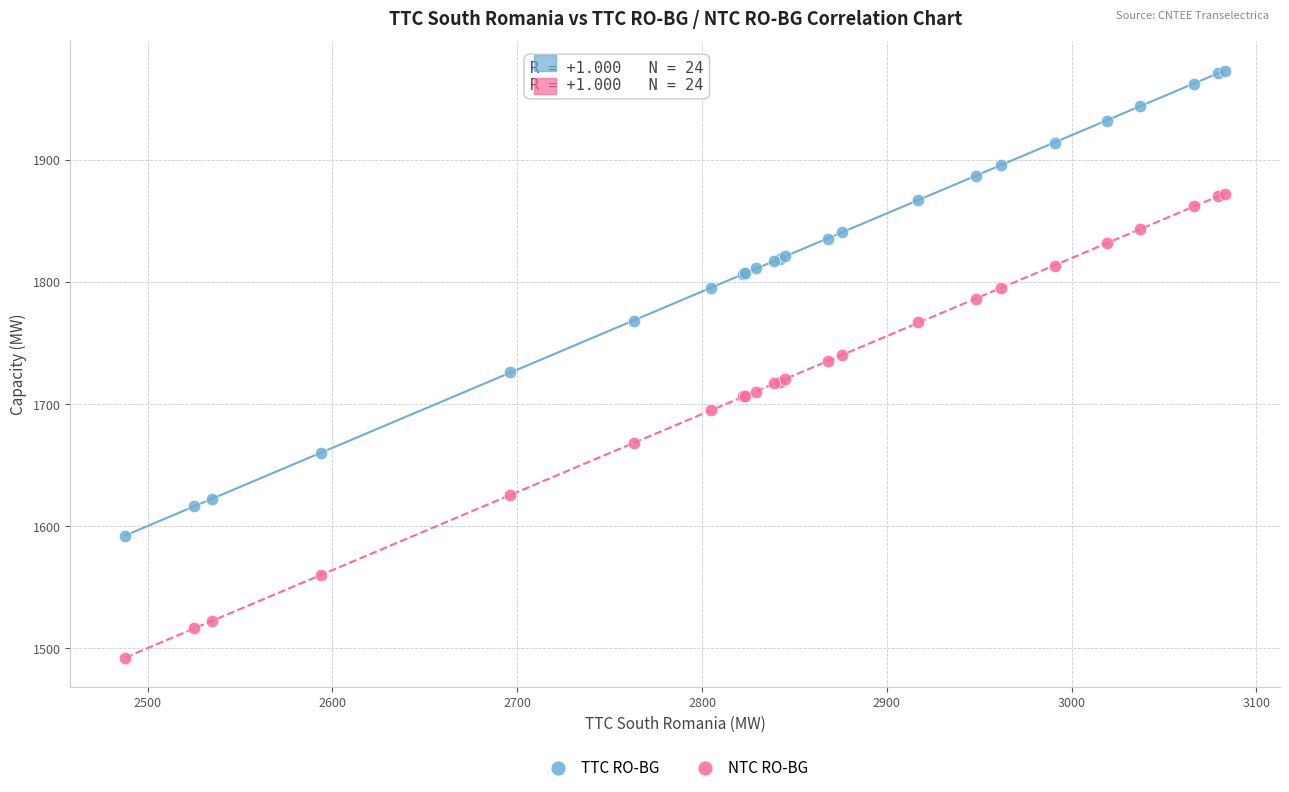

What are all the series names shown in the legend?

TTC RO-BG, NTC RO-BG